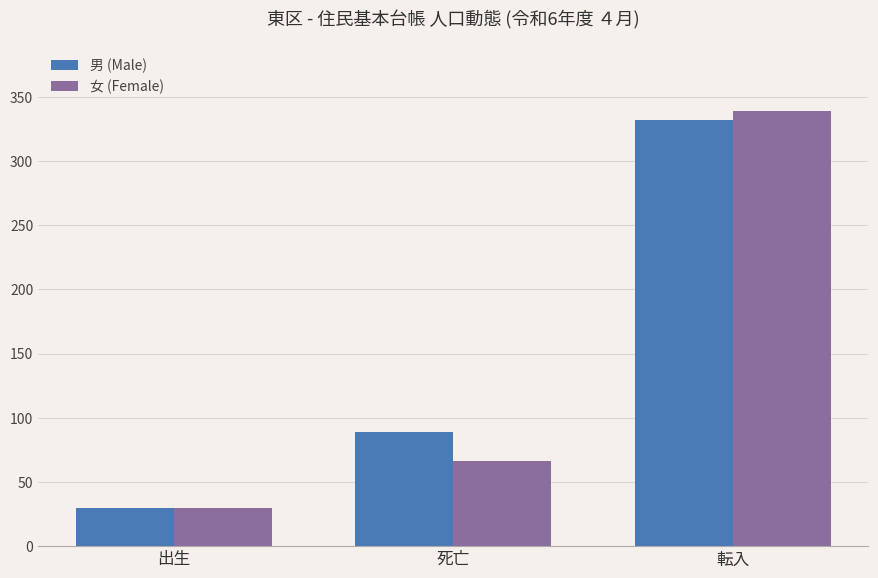

At how many categories does at least one series exceed 82?

2